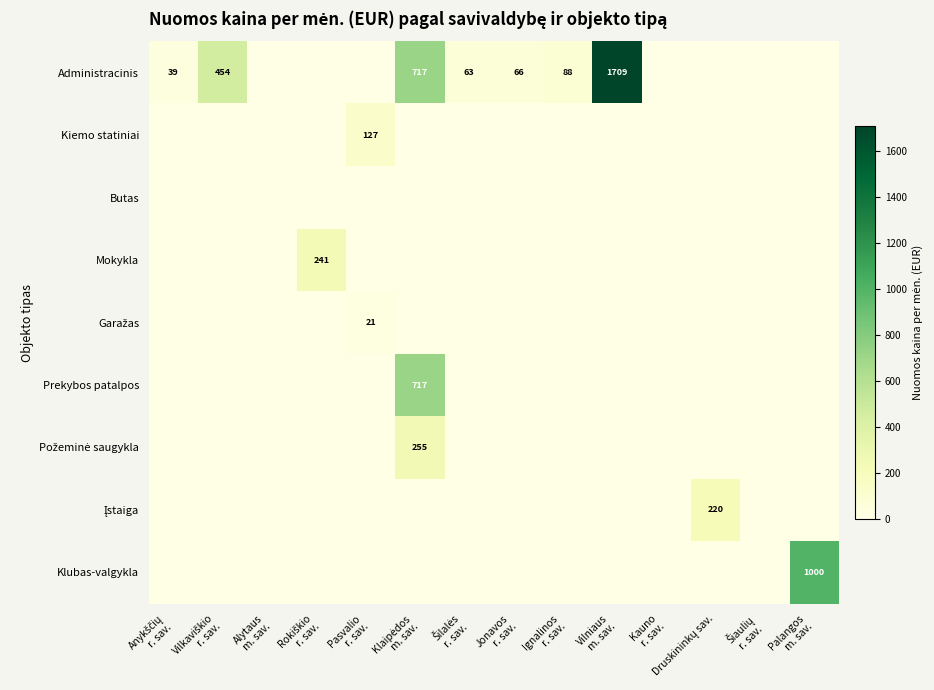

Is the value of Mokykla at Pasvalio r. sav. greater than the value of Klubas-valgykla at Kauno r. sav.?

No